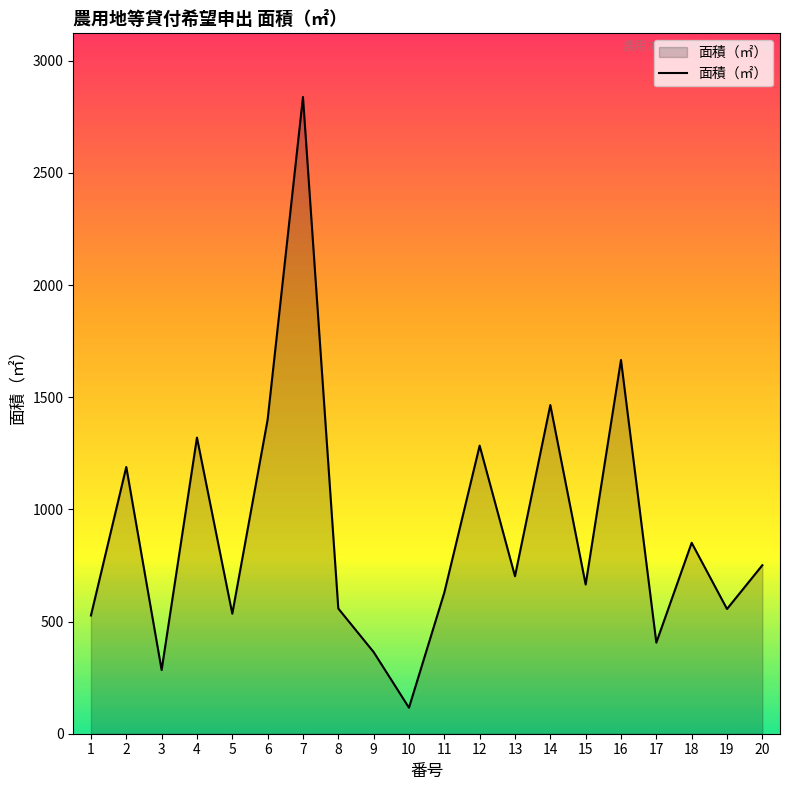

Is it true that the value at 2 is 1189?

True